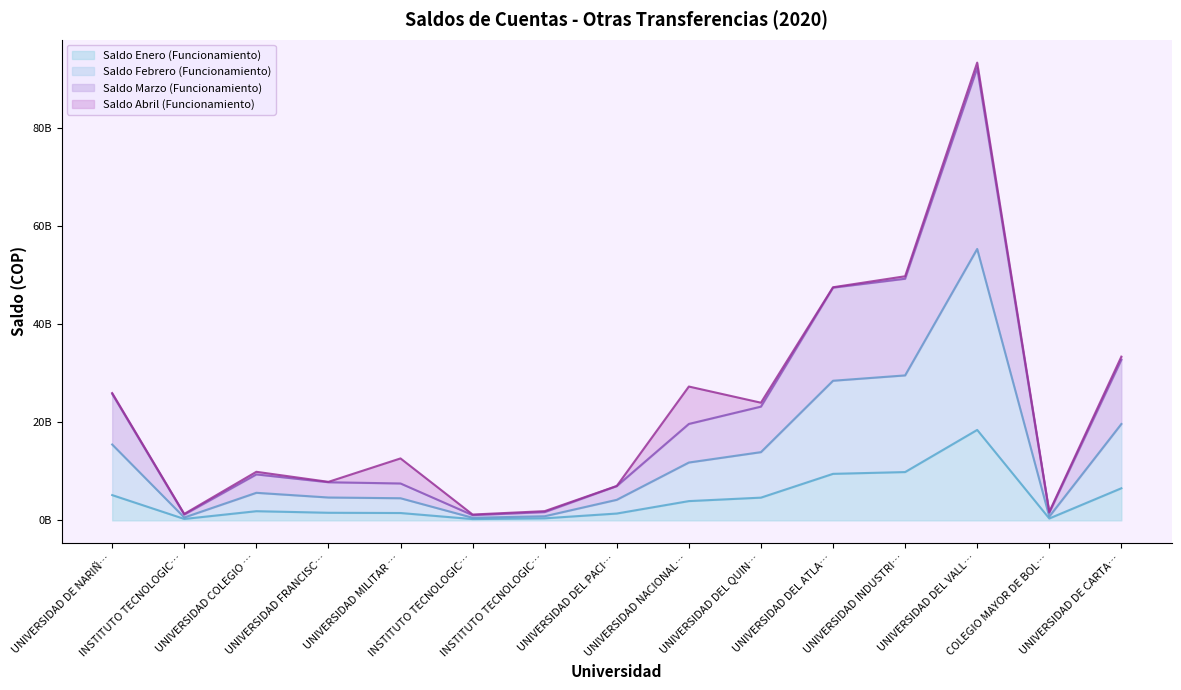

True or false: Saldo Marzo (Funcionamiento) has a value of 161.5 at UNIVERSIDAD DEL VALL….

False